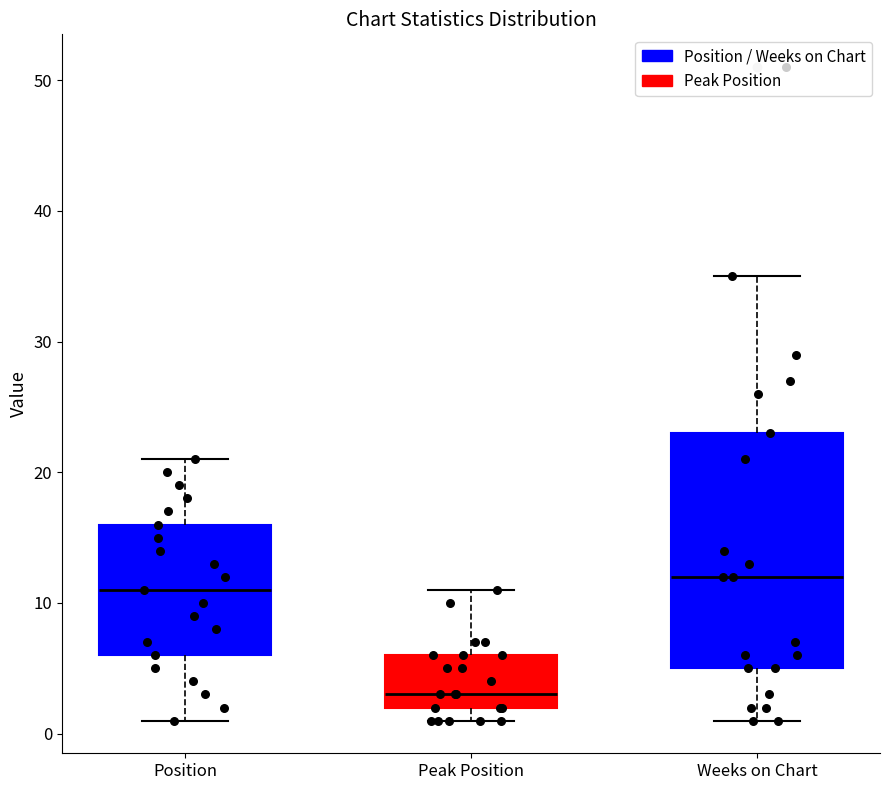

Reading left to right, read every box against the y-axis: the position of its median line, the range the box covers, and the ends of its whiskers. The values are not printed on the chart, so give them approximately, as read against the axis.

Position: median 11, box 6 to 16, whiskers 1 to 21
Peak Position: median 3, box 2 to 6, whiskers 1 to 11
Weeks on Chart: median 12, box 5 to 23, whiskers 1 to 35